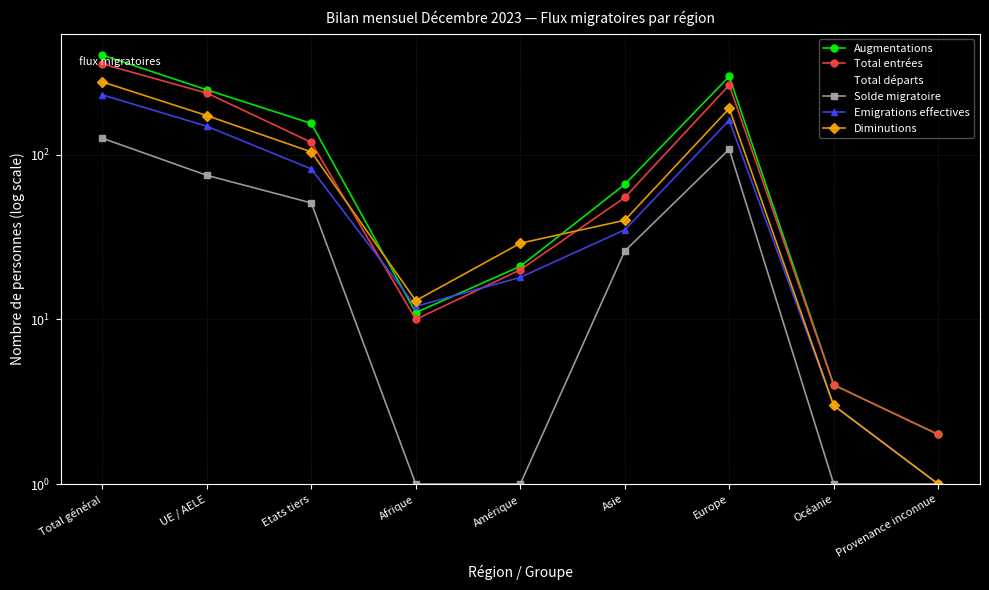

What is the difference between the highest and lowest values at Etats tiers?

104